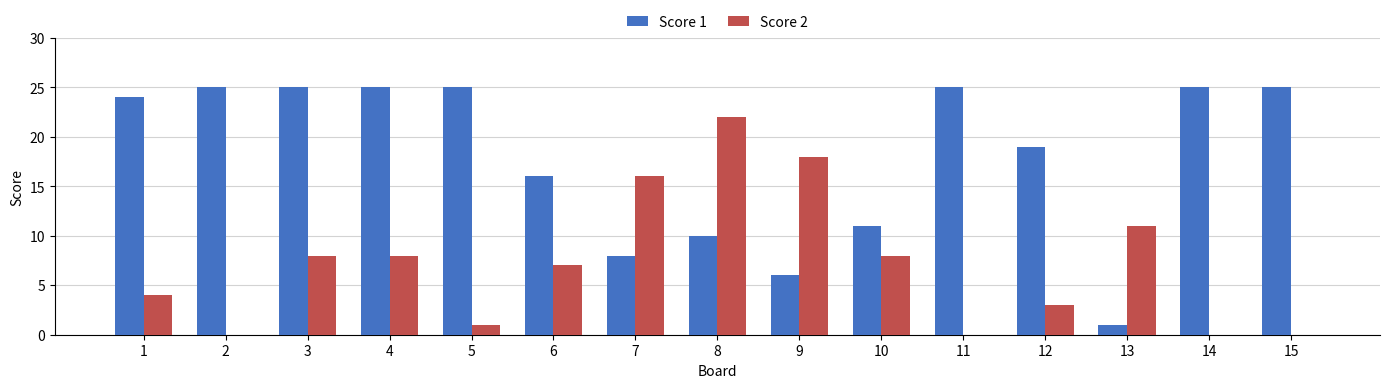

Is it true that Score 1 equals 10 at 3?

False